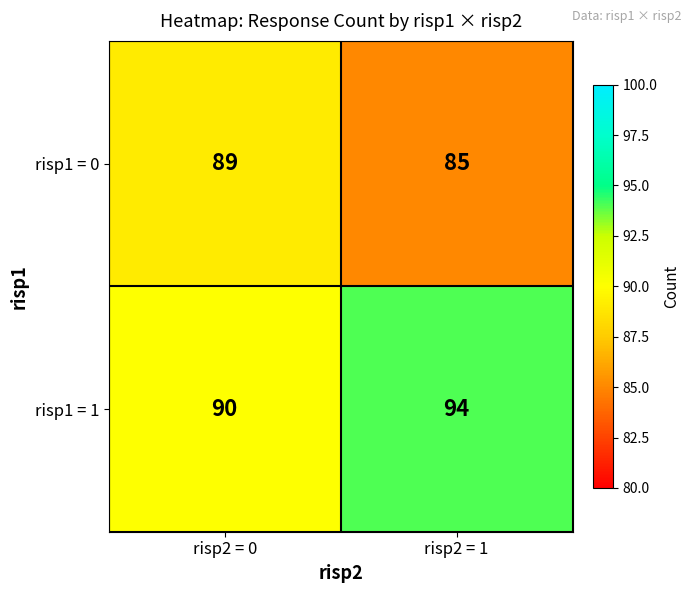

What is the sum of all risp1 = 0 values?

174